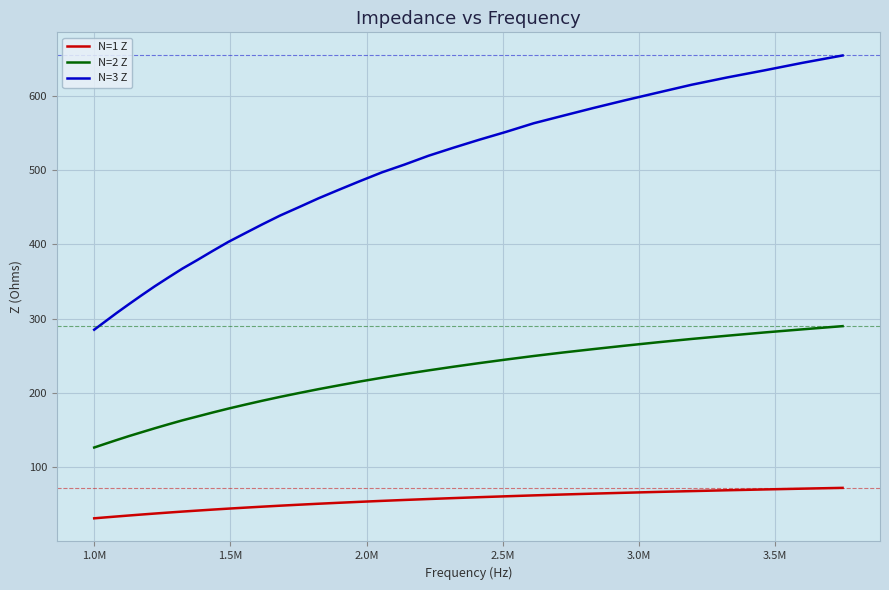

True or false: N=2 Z and N=1 Z intersect in this chart.

False